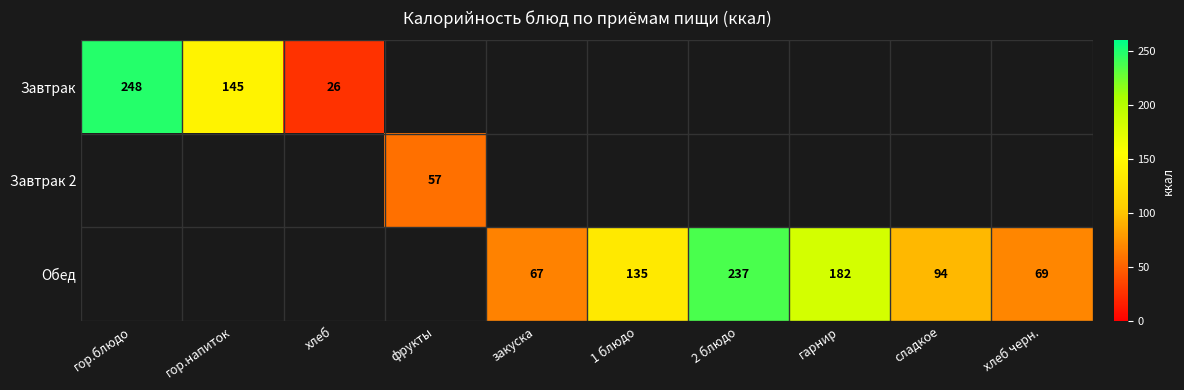

What is the minimum value shown in the chart?

26.0